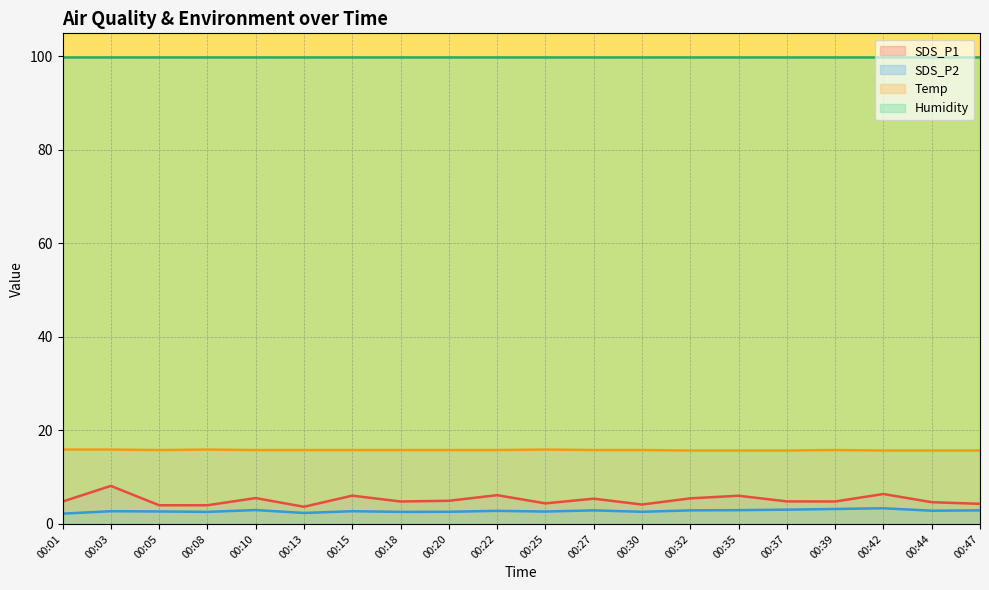

True or false: Temp and Humidity cross at least once.

False